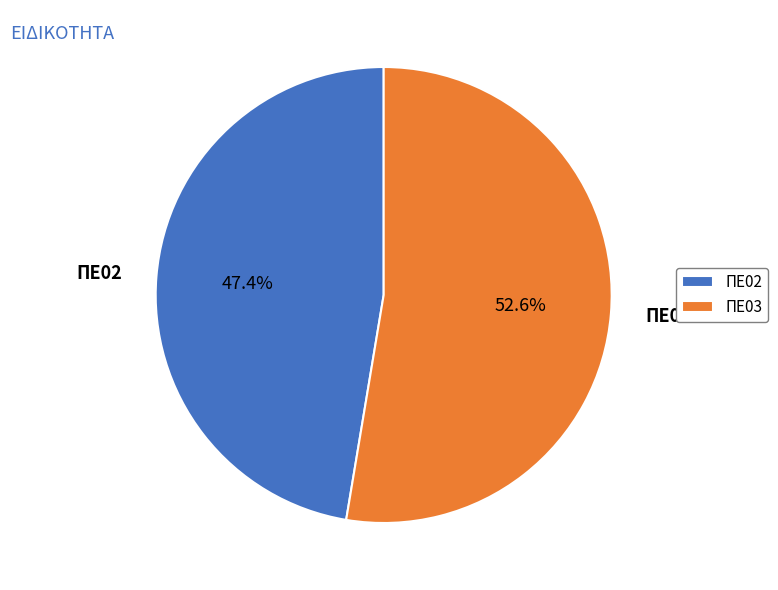

Is there any slice that represents more than half of the pie?

Yes